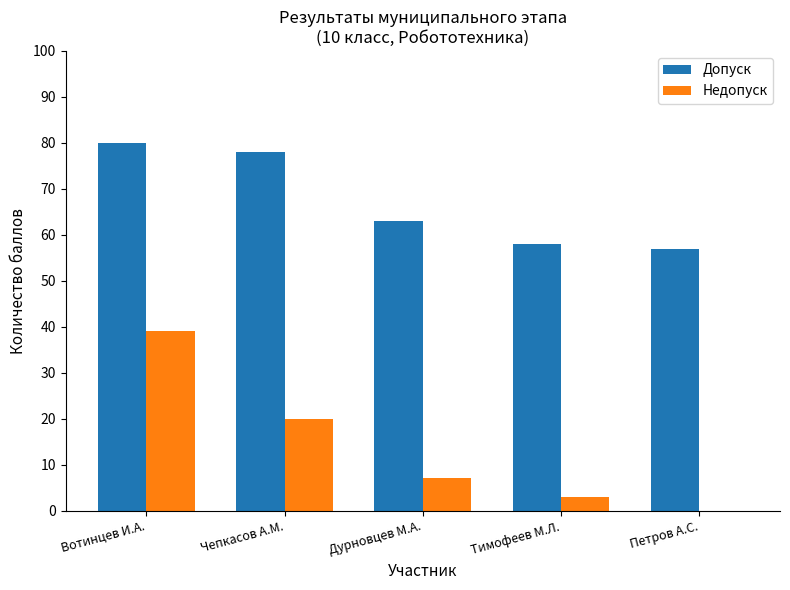

What is the greatest value displayed?

80